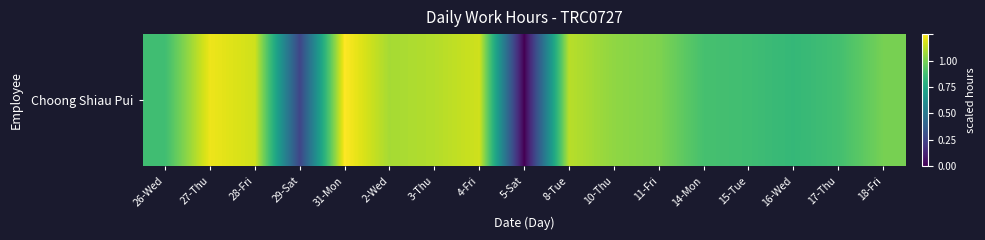

Is it true that the value at 8-Tue is 0.9?

True